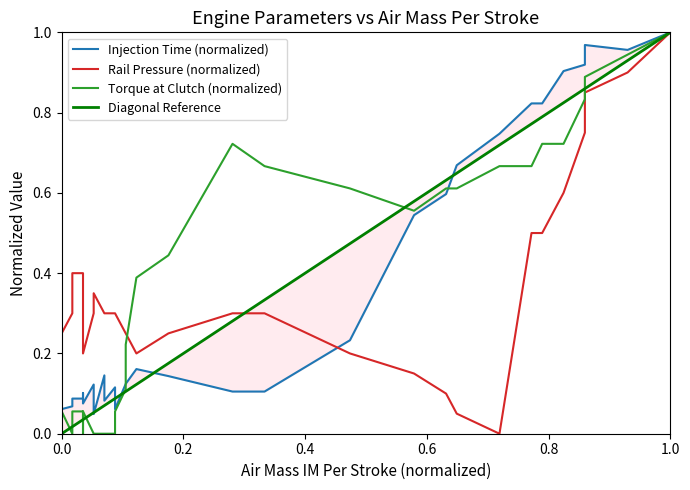

How many values in Torque at Clutch (ft-lb) are above zero?

28